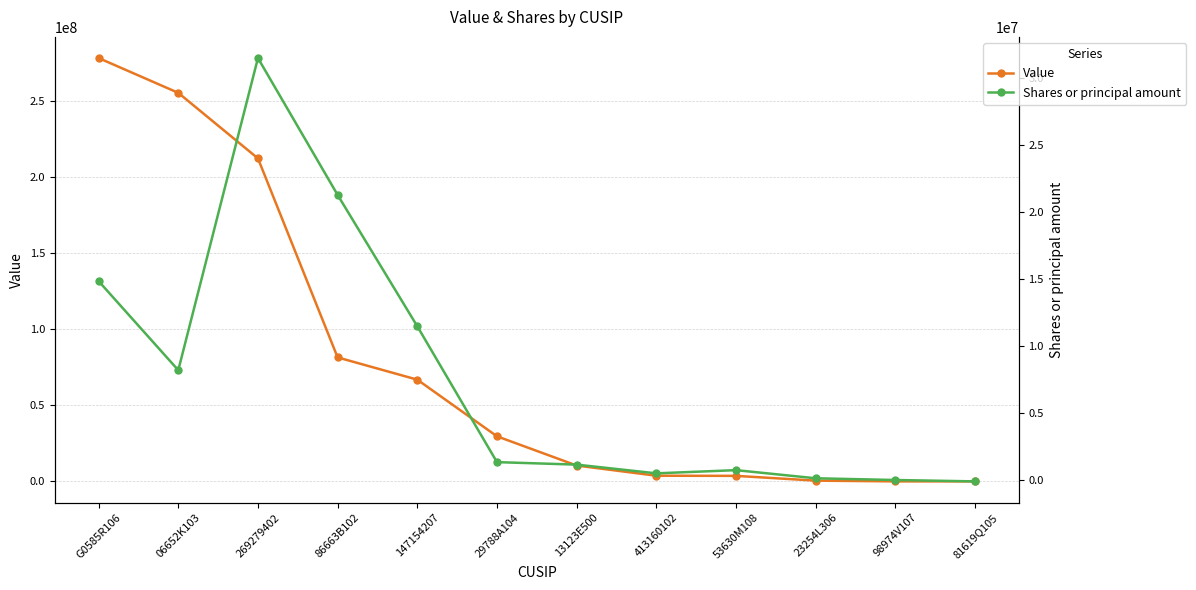

What is the label of the 6th point from the left?

29788A104